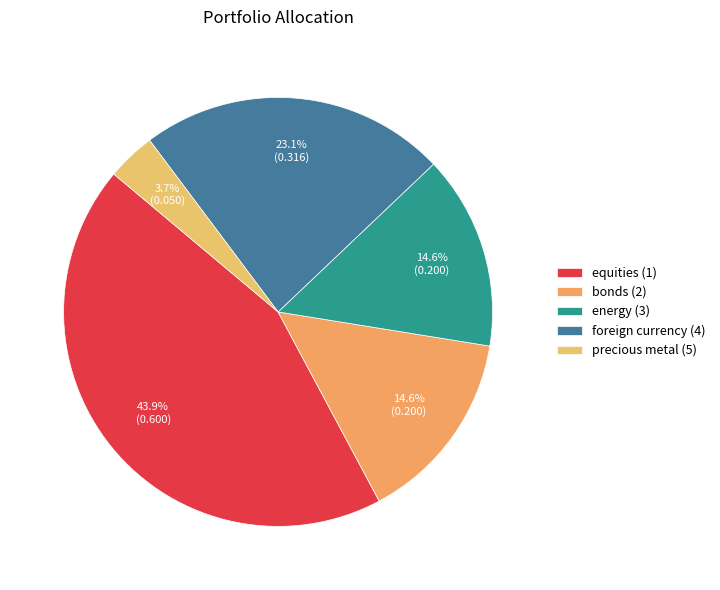

Is it true that equities (1) is 44% of the pie?

True